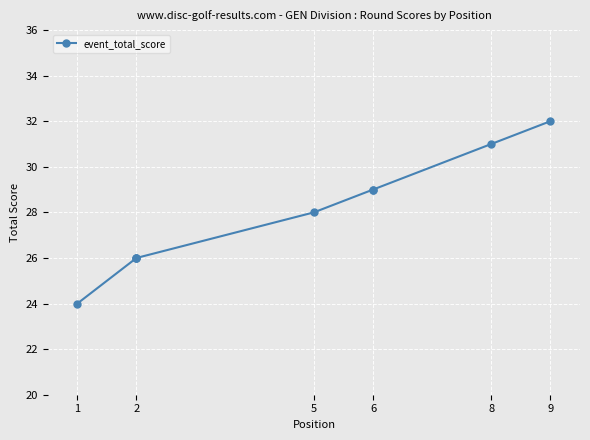

Is this an area chart (filled region under the line)?

No